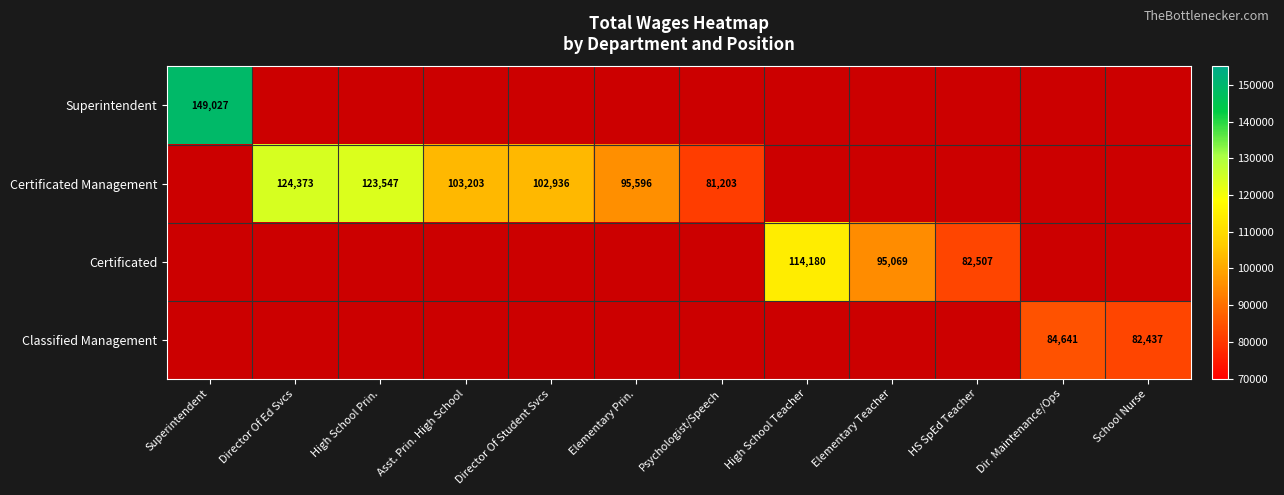

At which category is the sum across all series the highest?

Superintendent